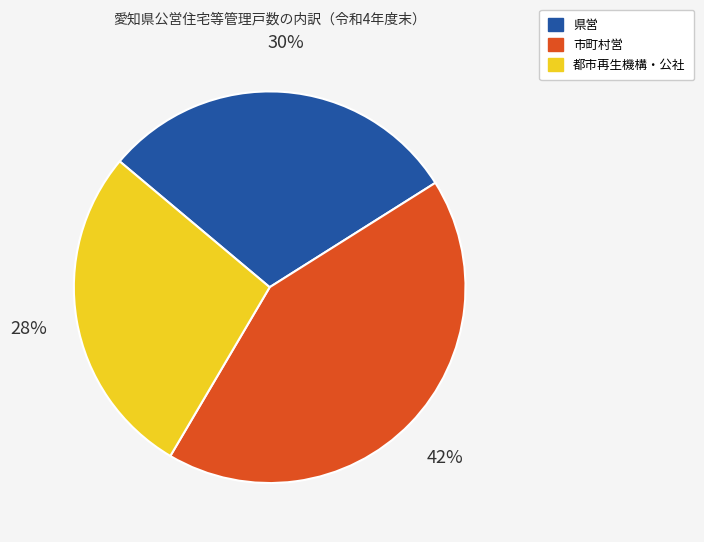

Is the sum of 県営 and 都市再生機構・公社 greater than half?

Yes